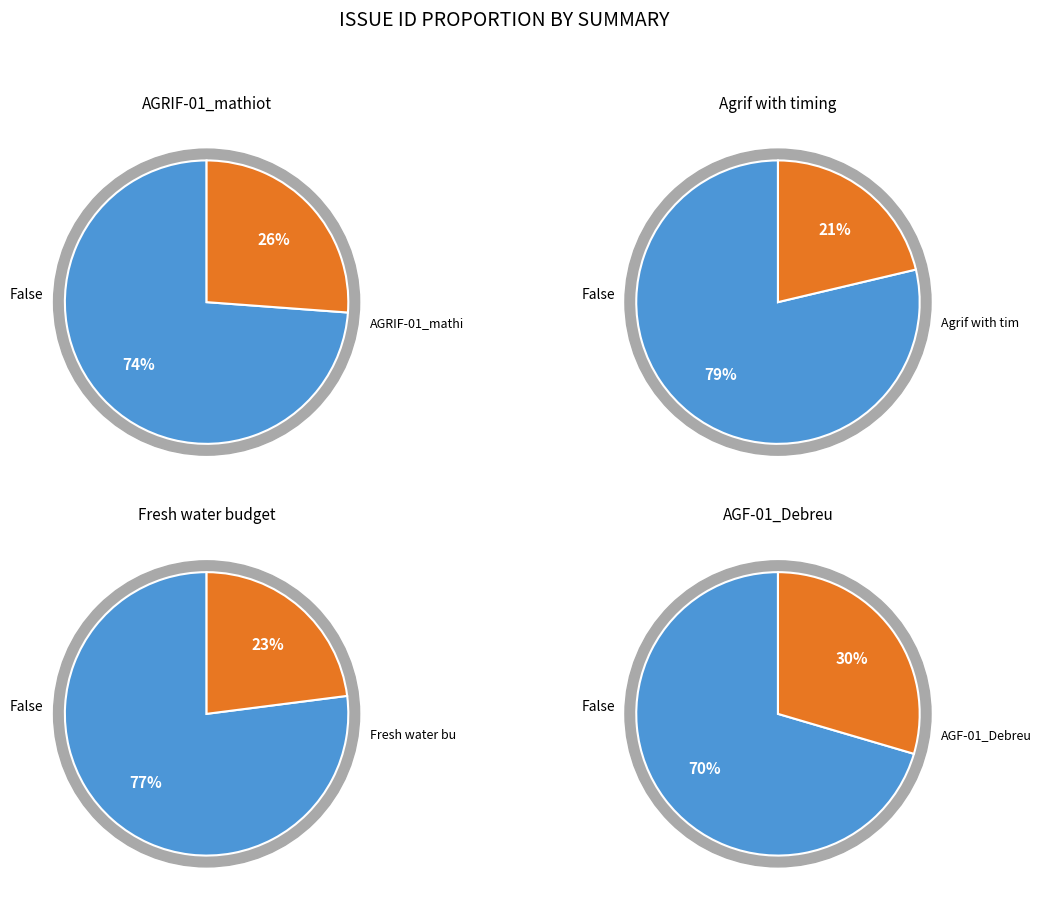

Rank the categories by value from highest to lowest.

AGF-01_Debreu, AGRIF-01_mathiot, Fresh water budget, Agrif with timing